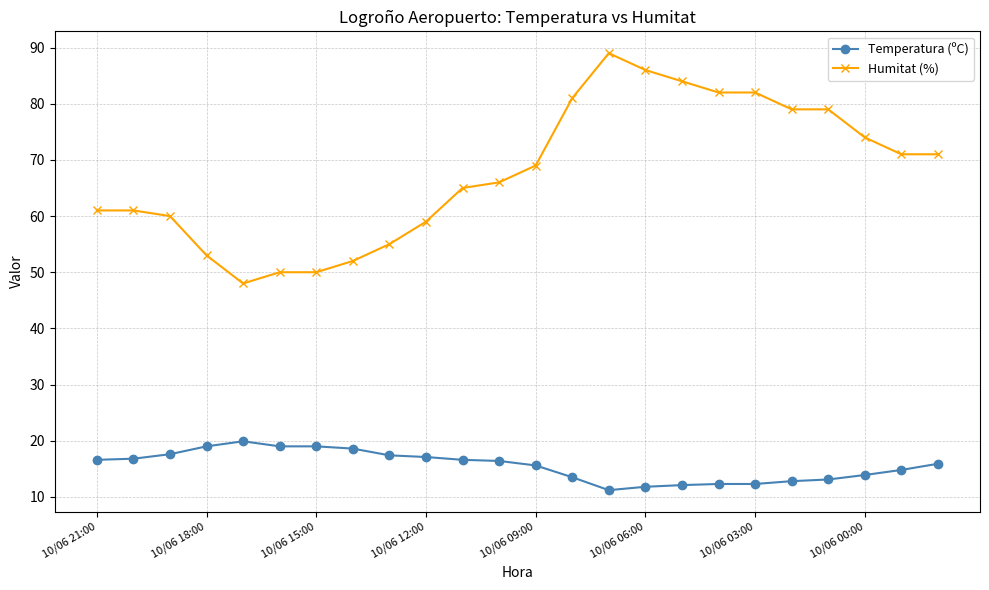

What is the value of the Temperatura (ºC) point at the 11th from the left?

16.6